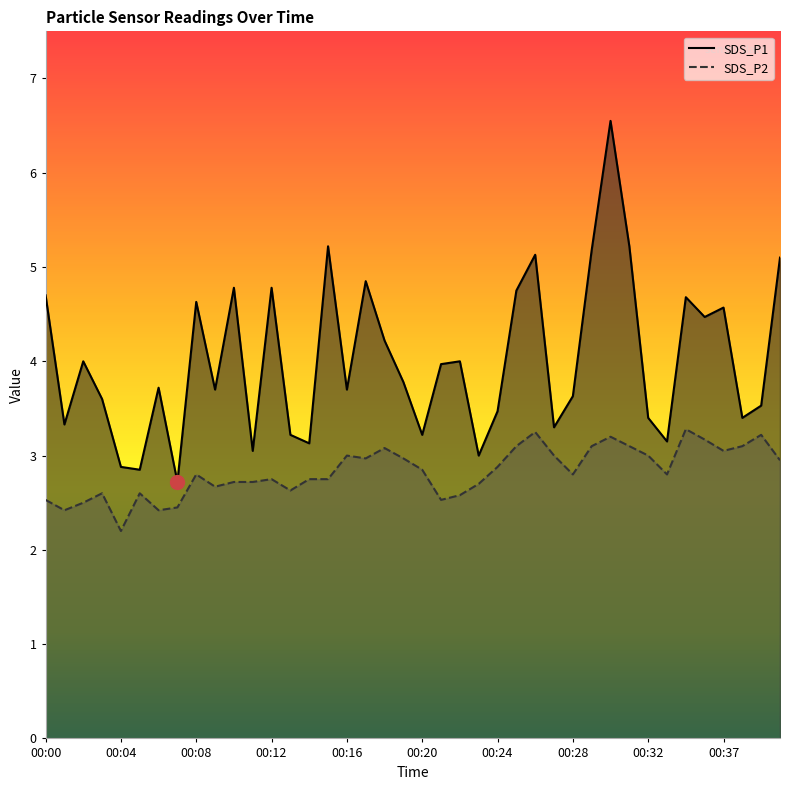

True or false: SDS_P2 and SDS_P1 intersect in this chart.

False